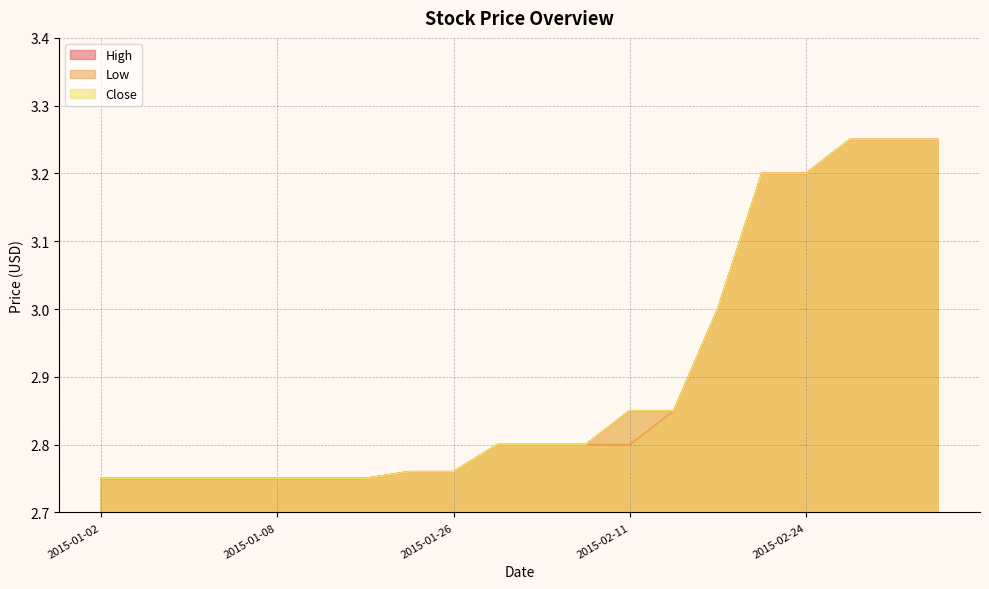

Reading left to right, what are all the values shown in this chart?

High: 2015-01-02=2.8	2015-01-05=2.8	2015-01-06=2.8	2015-01-07=2.8	2015-01-08=2.8	2015-01-09=2.8	2015-01-12=2.8	2015-01-21=2.8	2015-01-26=2.8	2015-01-29=2.8	2015-02-02=2.8	2015-02-06=2.8	2015-02-11=2.8	2015-02-17=2.8	2015-02-18=3.0	2015-02-19=3.2	2015-02-24=3.2	2015-02-26=3.2	2015-03-02=3.2	2015-03-02=3.2
Low: 2015-01-02=2.8	2015-01-05=2.8	2015-01-06=2.8	2015-01-07=2.8	2015-01-08=2.8	2015-01-09=2.8	2015-01-12=2.8	2015-01-21=2.8	2015-01-26=2.8	2015-01-29=2.8	2015-02-02=2.8	2015-02-06=2.8	2015-02-11=2.8	2015-02-17=2.8	2015-02-18=3.0	2015-02-19=3.2	2015-02-24=3.2	2015-02-26=3.2	2015-03-02=3.2	2015-03-02=3.2
Close: 2015-01-02=2.8	2015-01-05=2.8	2015-01-06=2.8	2015-01-07=2.8	2015-01-08=2.8	2015-01-09=2.8	2015-01-12=2.8	2015-01-21=2.8	2015-01-26=2.8	2015-01-29=2.8	2015-02-02=2.8	2015-02-06=2.8	2015-02-11=2.8	2015-02-17=2.8	2015-02-18=3.0	2015-02-19=3.2	2015-02-24=3.2	2015-02-26=3.2	2015-03-02=3.2	2015-03-02=3.2